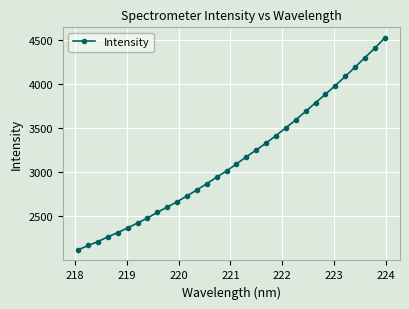

What is the value of the 24th point from the left?

3687.6